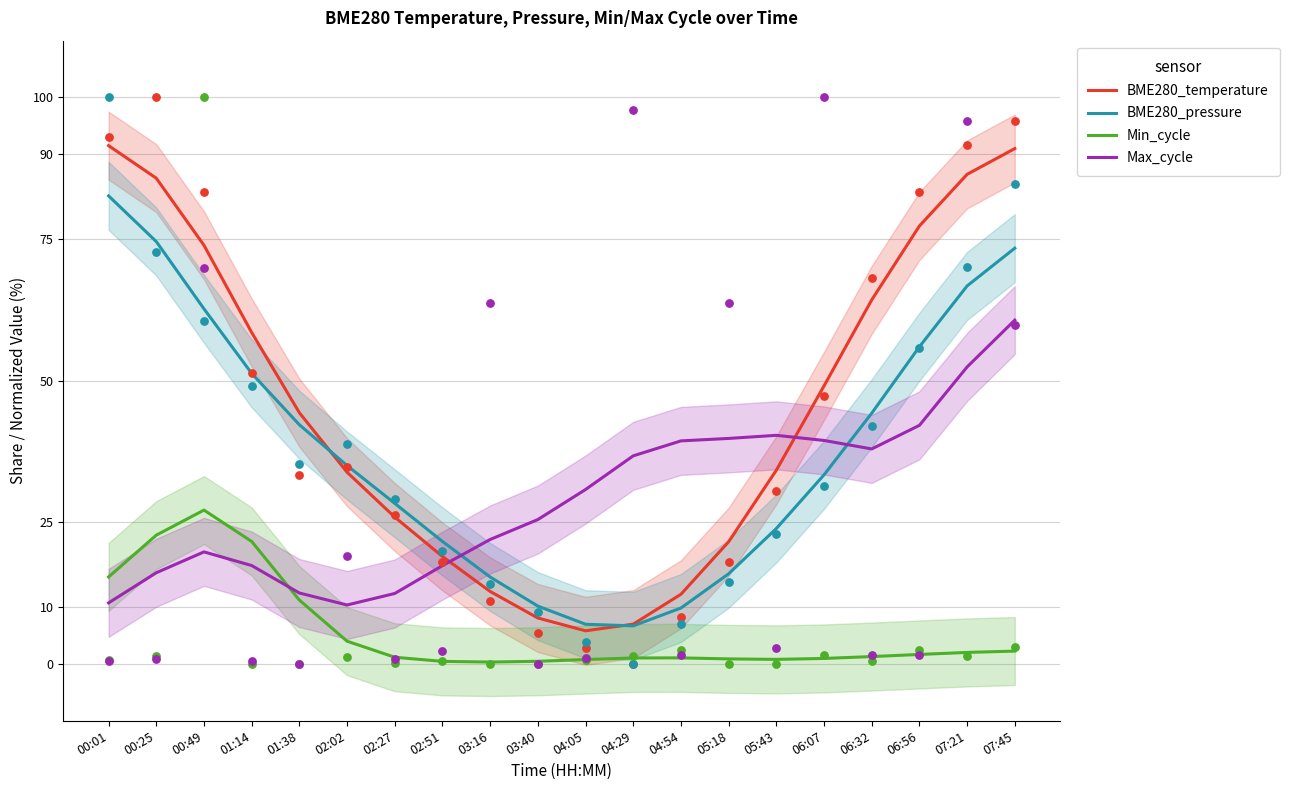

What are all the series names shown in the legend?

BME280_temperature, BME280_pressure, Min_cycle, Max_cycle